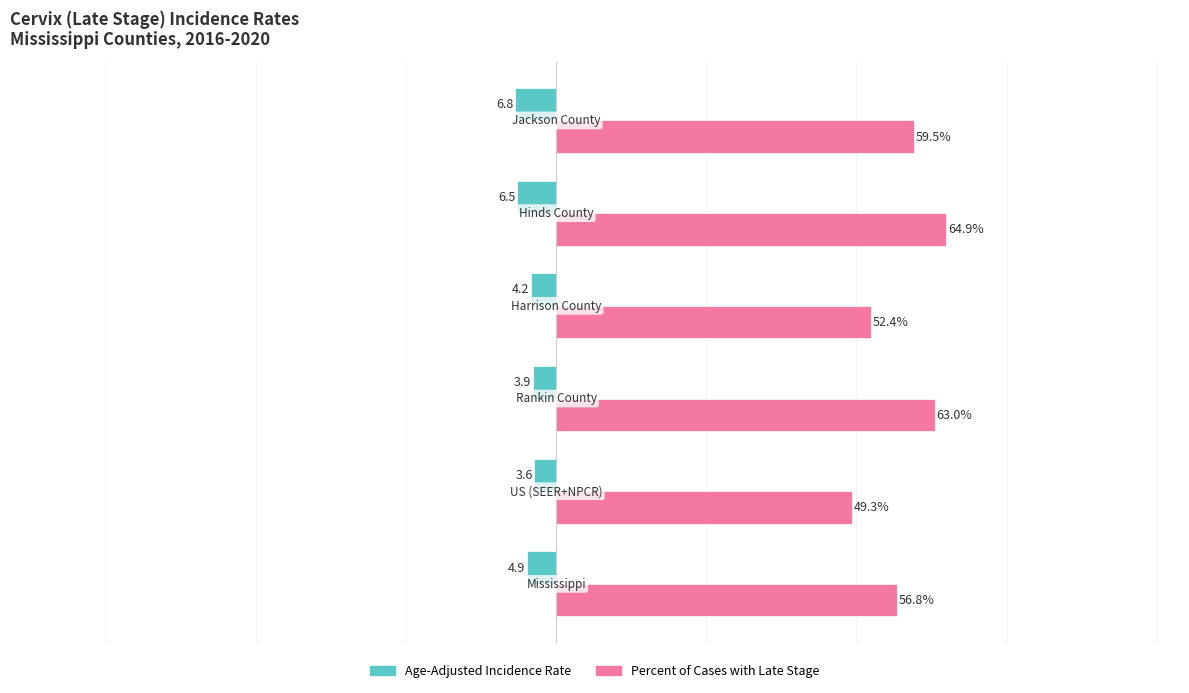

Rank the series by their maximum value, from lowest to highest.

Age-Adjusted Incidence Rate, Percent of Cases with Late Stage